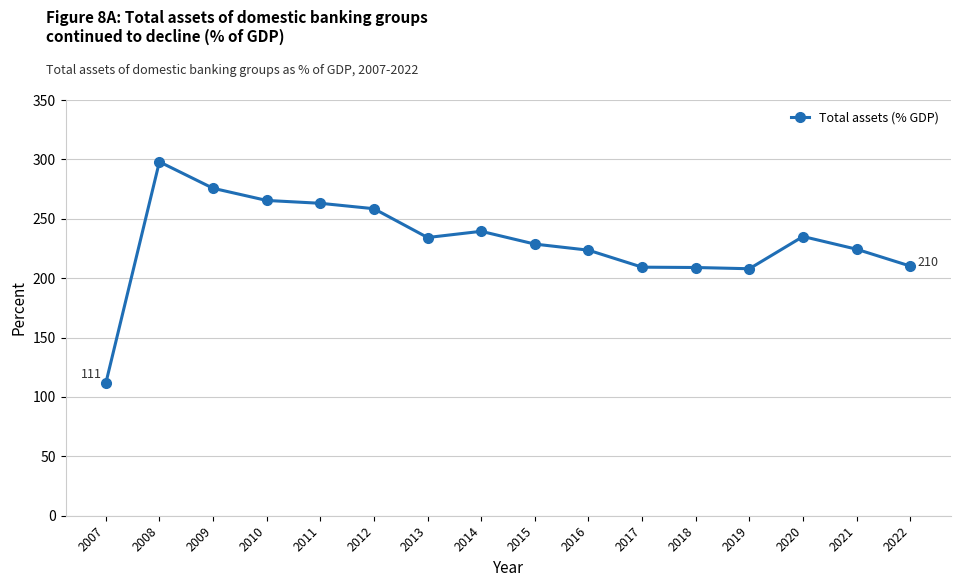

What is the change in value from 2013 to 2021?

-9.9